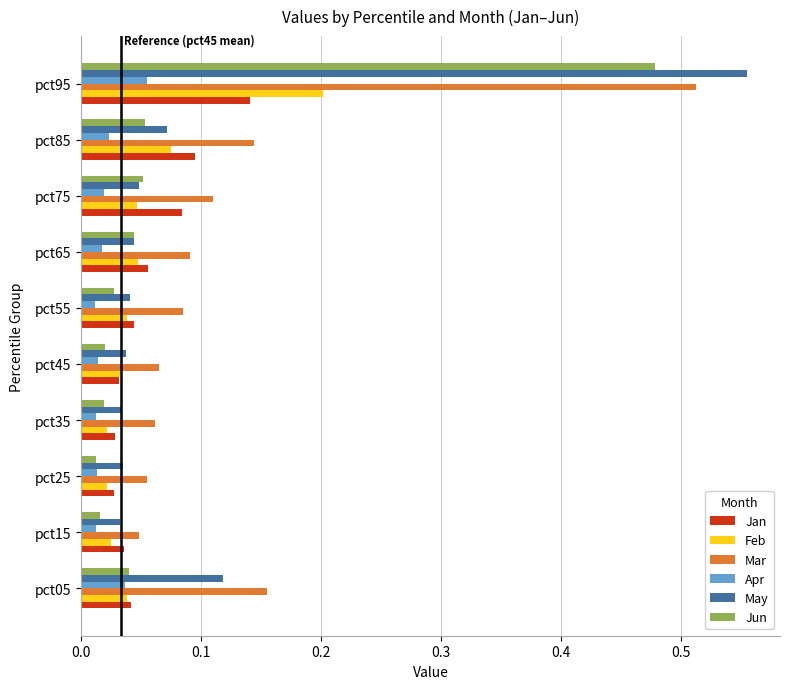

Is it true that Jan equals 0.2 at pct95?

False